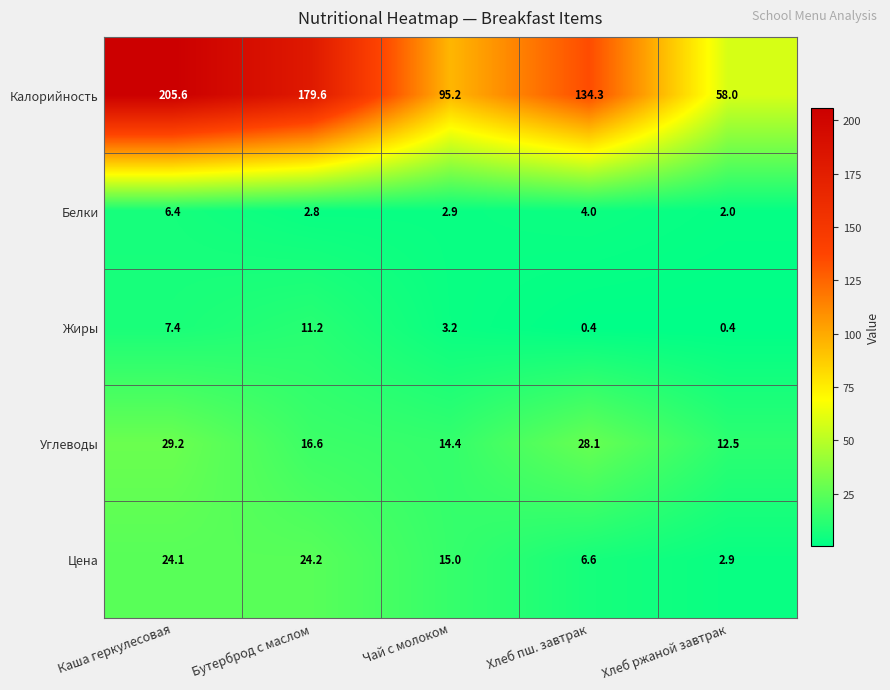

What is the smallest value displayed?

0.4